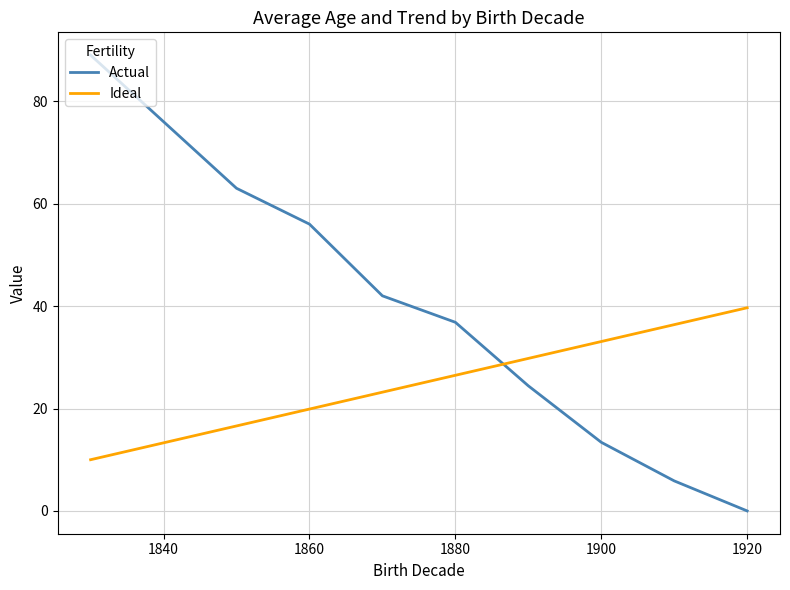

Reading right to left, transcribe all the data shown in this chart.

Actual: 0.0	5.9	13.4	24.4	36.8	42.0	56.0	63.0	89.0
Ideal: 39.7	36.4	33.1	29.8	26.5	23.2	19.9	16.6	10.0